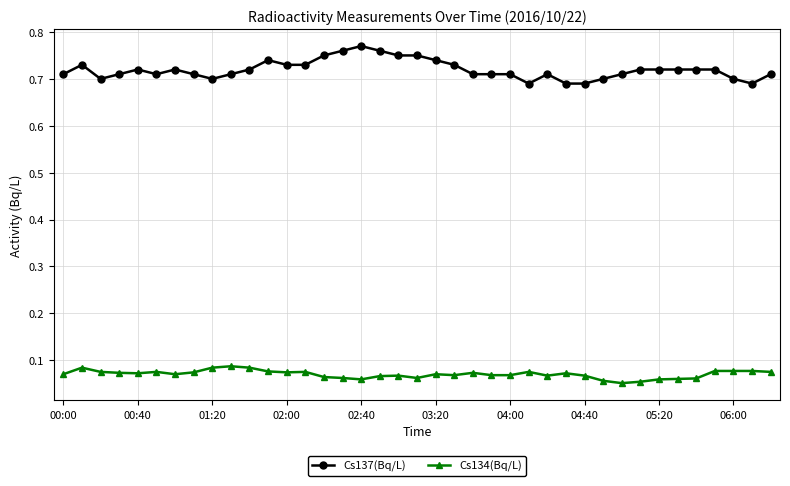

How many Cs137(Bq/L) values are between 0 and 1?

39